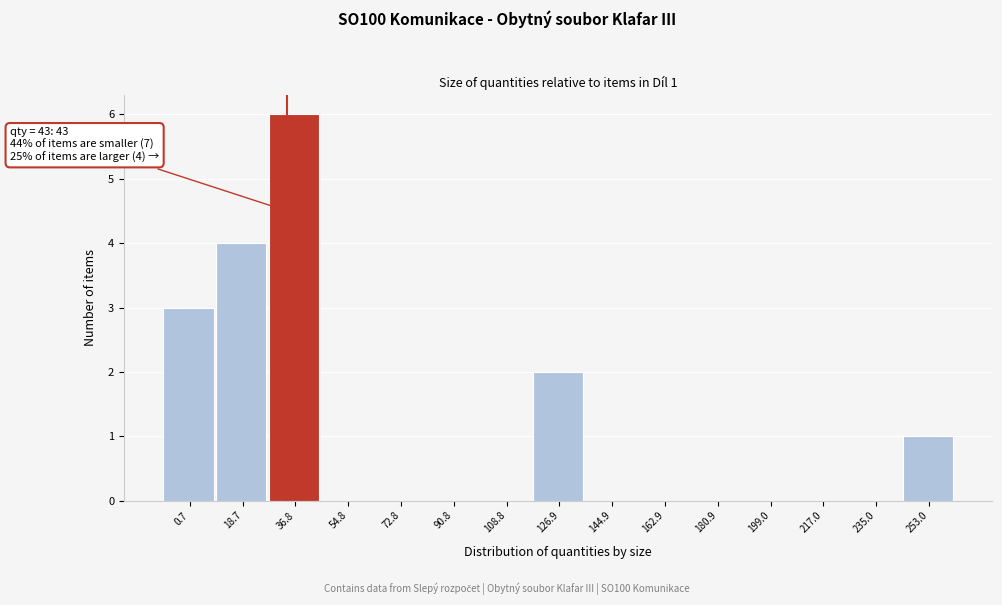

Reading right to left, extract all data points from this chart.

253.0=1	235.0=0	217.0=0	199.0=0	180.9=0	162.9=0	144.9=0	126.9=2	108.8=0	90.8=0	72.8=0	54.8=0	36.8=6	18.7=4	0.7=3